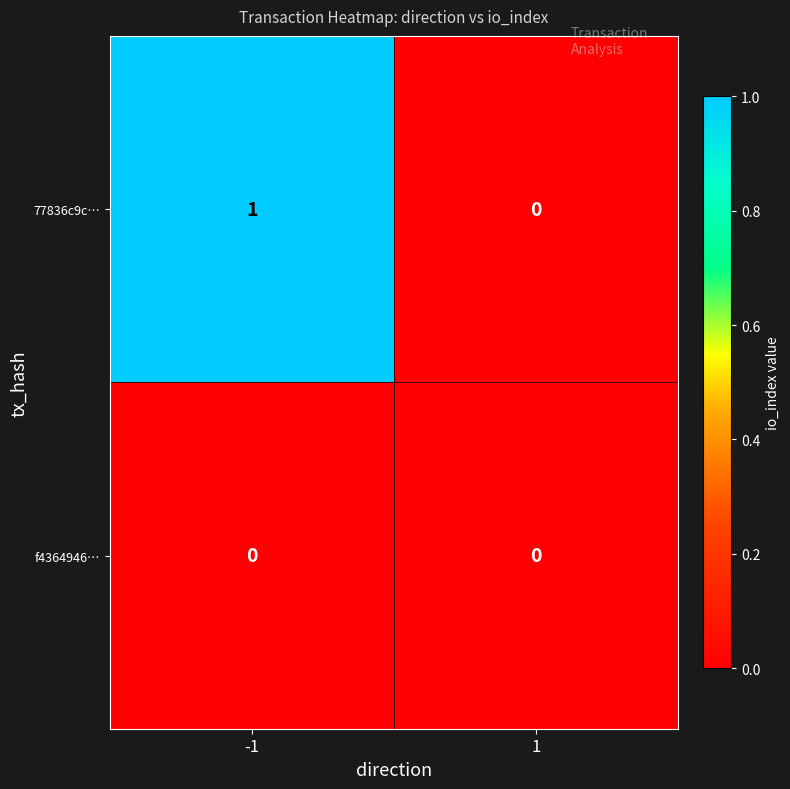

What is the difference between the highest and lowest values at -1?

1